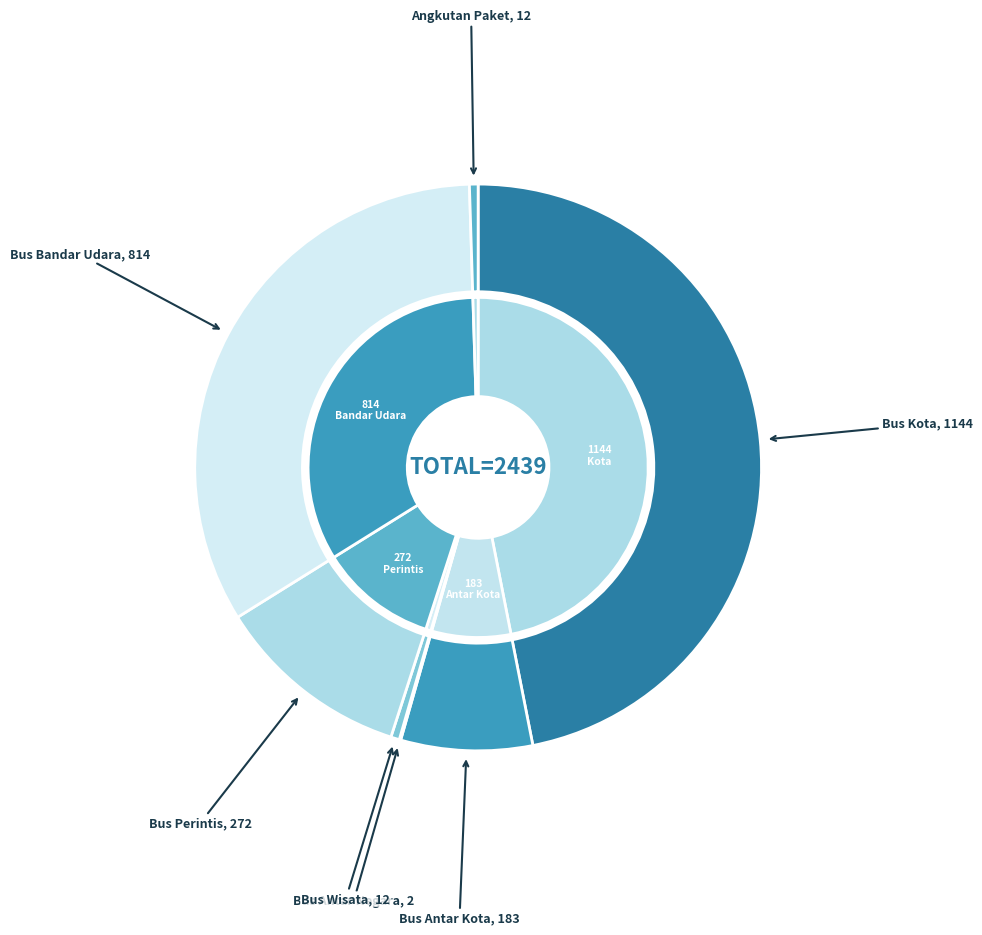

To the nearest percent, what is the combined percentage of Bus Antar Negara and Bus Bandar Udara?

33%